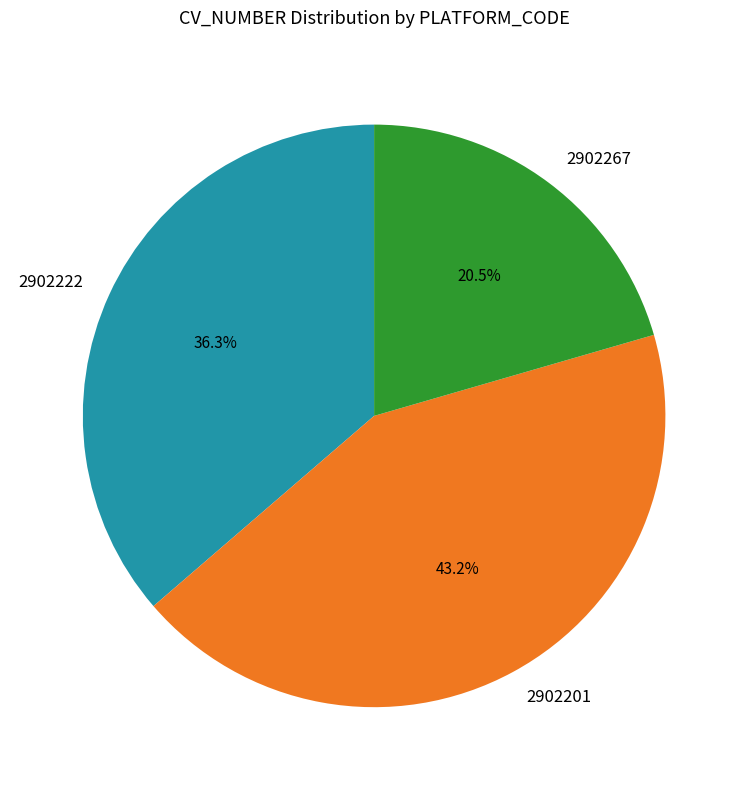

Which slice is the smallest?

2902267